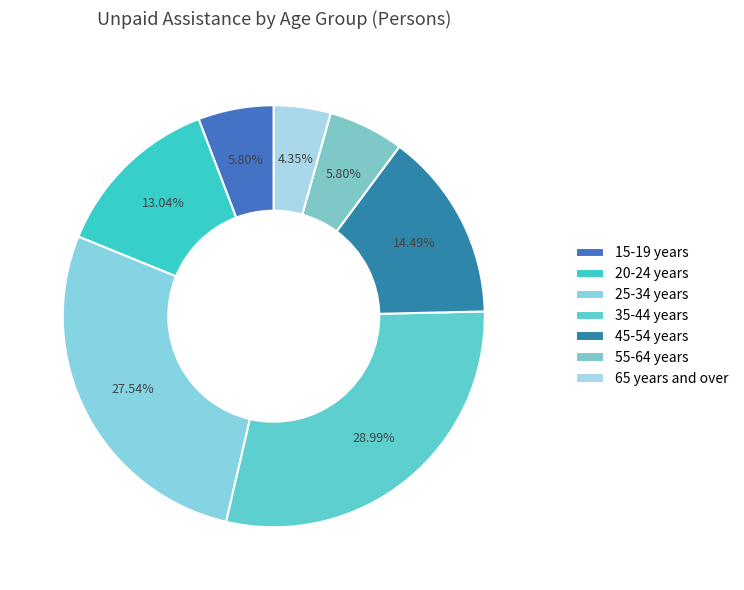

What percentage is NOT represented by 55-64 years?

94.2%